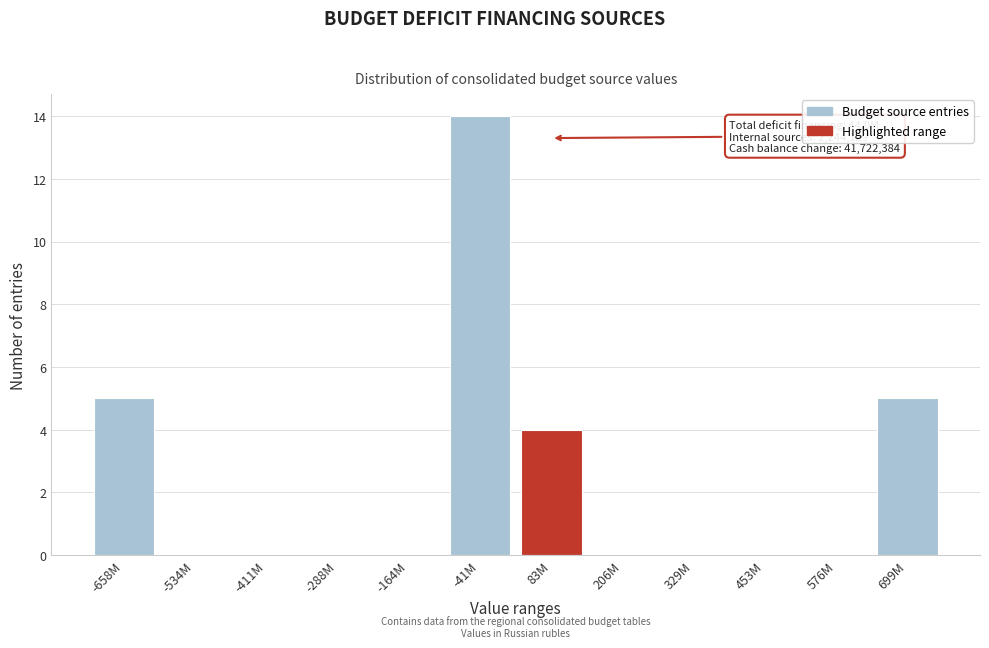

Reading left to right, what are all the values shown in this chart?

-658M=5	-534M=0	-411M=0	-288M=0	-164M=0	-41M=14	83M=4	206M=0	329M=0	453M=0	576M=0	699M=5